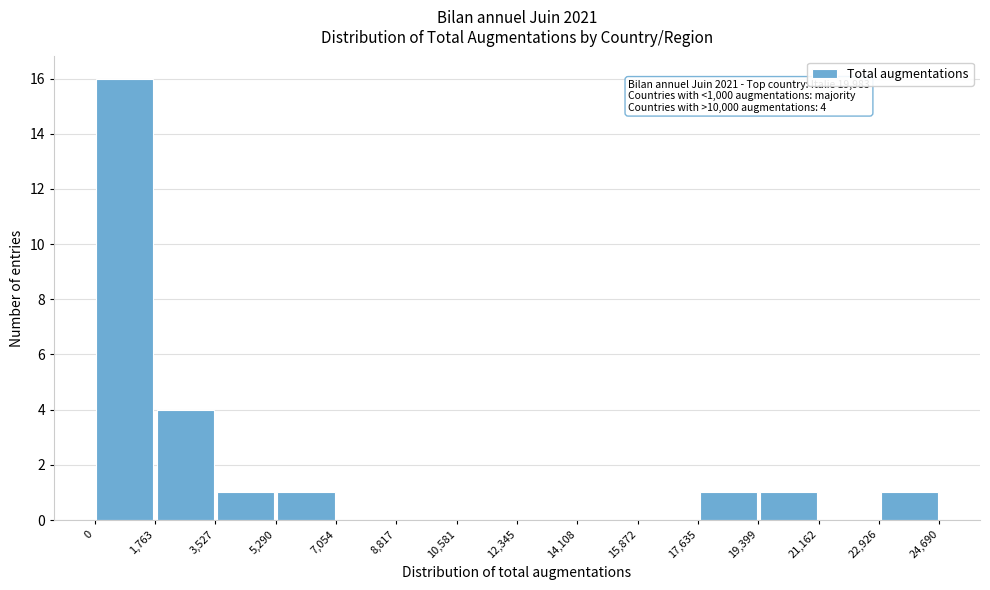

Over which range of the x-axis is the bar tallest?

0 to 1,763